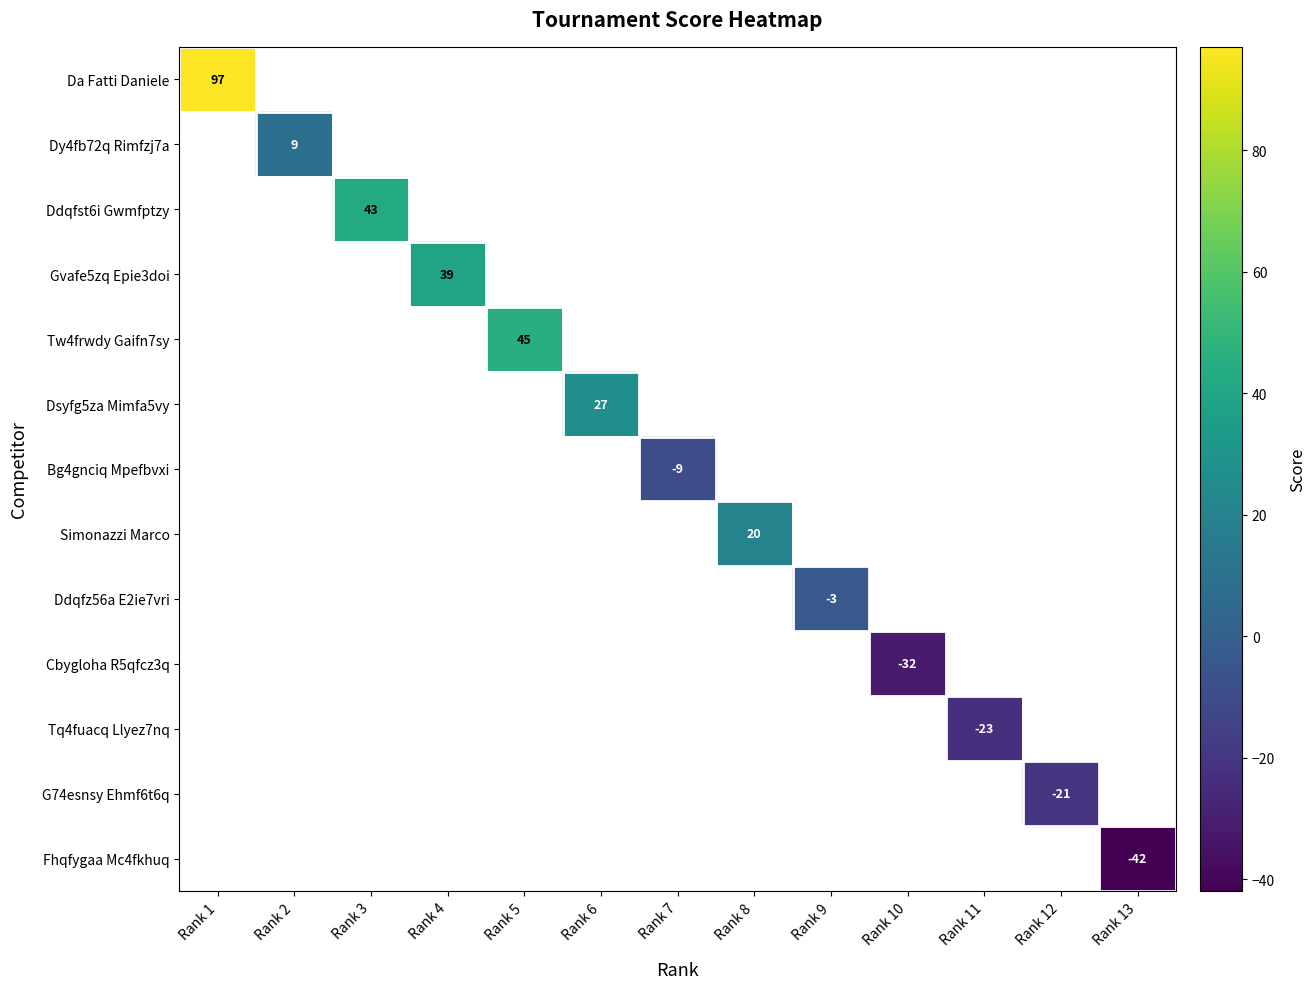

The value of G74esnsy Ehmf6t6q at Rank 12 is -21. True or false?

True